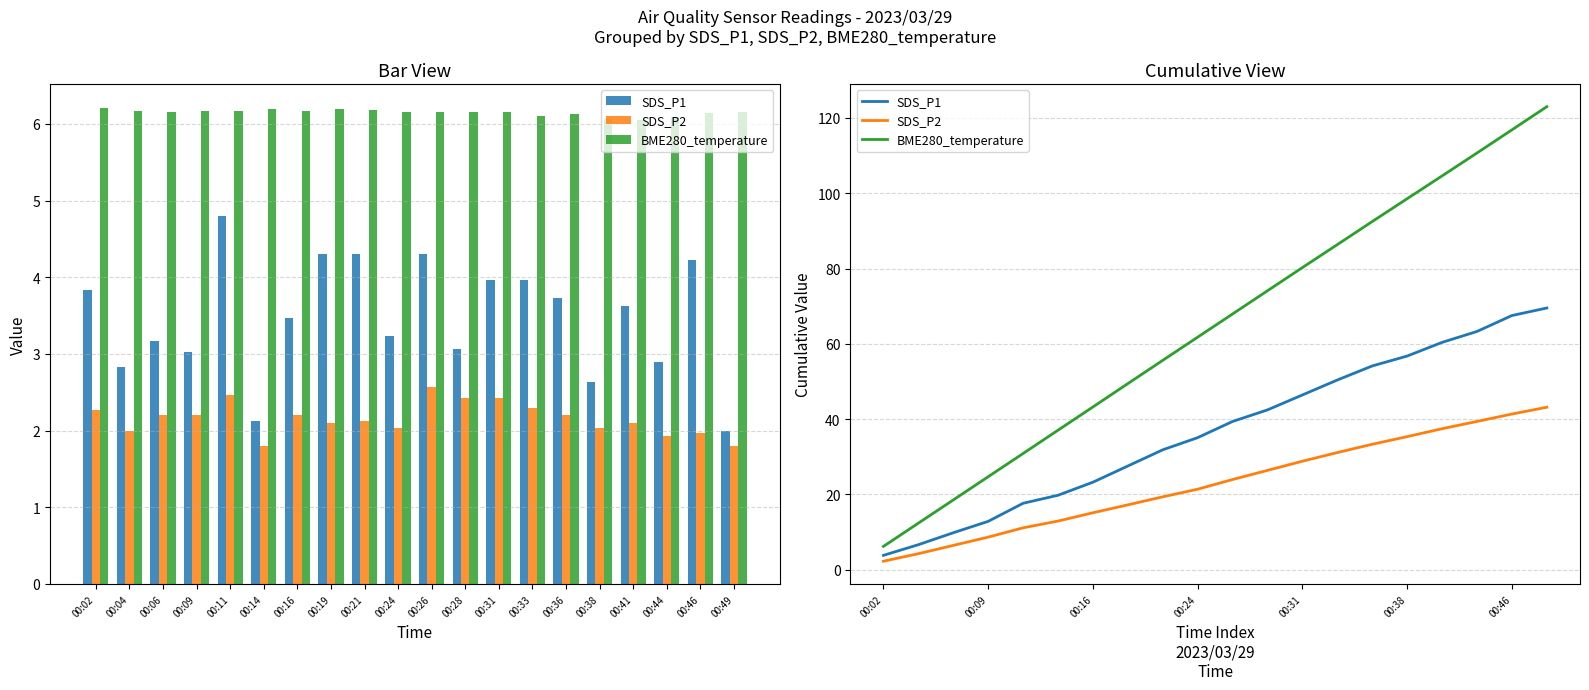

Reading left to right, what are all the values shown in this chart?

SDS_P1: 00:02=3.8	00:04=6.7	00:06=9.8	00:09=12.9	00:11=17.7	00:14=19.8	00:16=23.3	00:19=27.6	00:21=31.9	00:24=35.1	00:26=39.4	00:28=42.5	00:31=46.4	00:33=50.4	00:36=54.1	00:38=56.8	00:41=60.4	00:44=63.3	00:46=67.5	00:49=69.5
SDS_P2: 00:02=2.3	00:04=4.3	00:06=6.5	00:09=8.7	00:11=11.1	00:14=12.9	00:16=15.1	00:19=17.2	00:21=19.4	00:24=21.4	00:26=24.0	00:28=26.4	00:31=28.8	00:33=31.1	00:36=33.3	00:38=35.4	00:41=37.5	00:44=39.4	00:46=41.4	00:49=43.2
BME280_temperature: 00:02=6.2	00:04=12.4	00:06=18.5	00:09=24.7	00:11=30.9	00:14=37.1	00:16=43.2	00:19=49.4	00:21=55.6	00:24=61.8	00:26=67.9	00:28=74.1	00:31=80.3	00:33=86.4	00:36=92.5	00:38=98.5	00:41=104.6	00:44=110.7	00:46=116.8	00:49=123.0